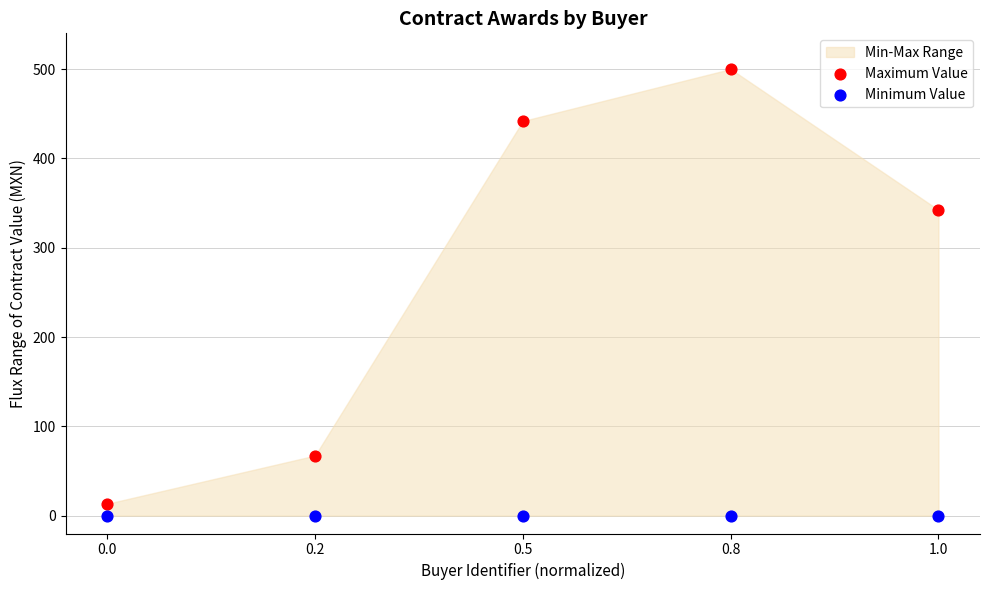

Which series reaches the maximum Y coordinate?

Maximum Value